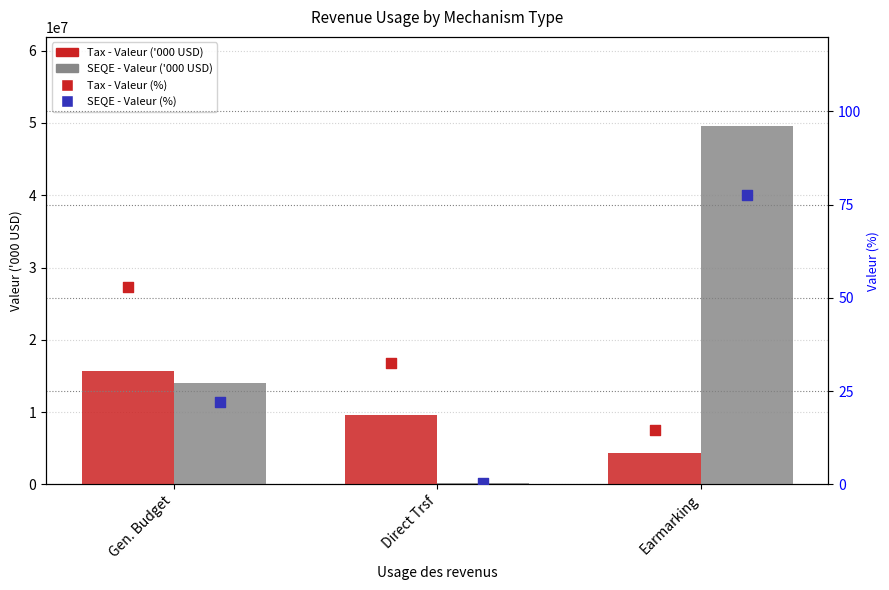

Which series has the widest spread of Y values?

SEQE - Valeur ('000 USD)